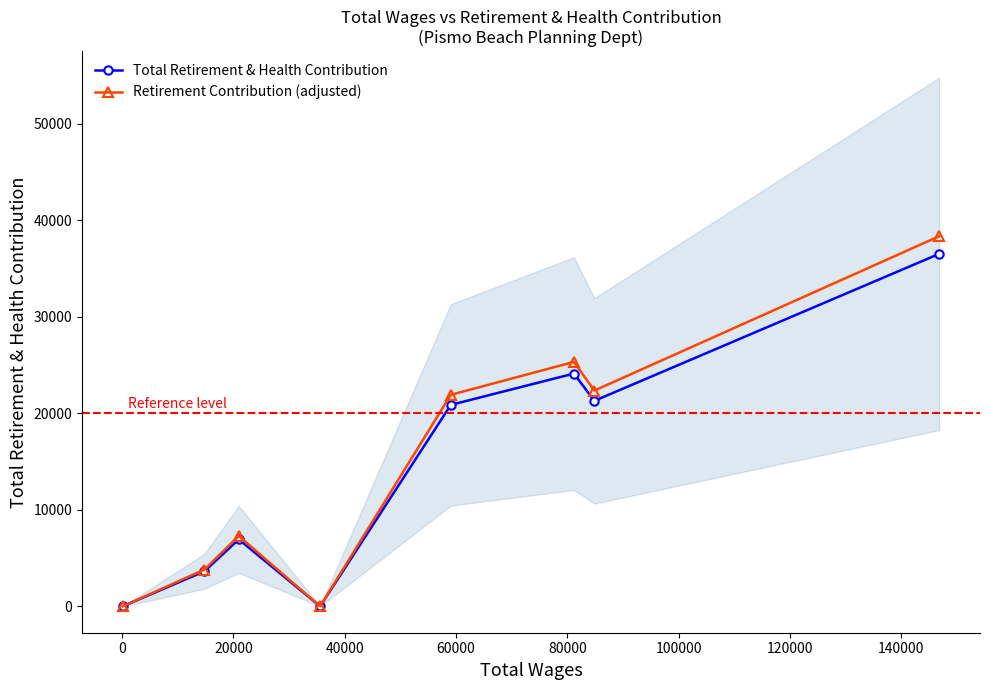

In Retirement Contribution (adjusted), how many points are higher than both neighbors (excluding endpoints)?

2